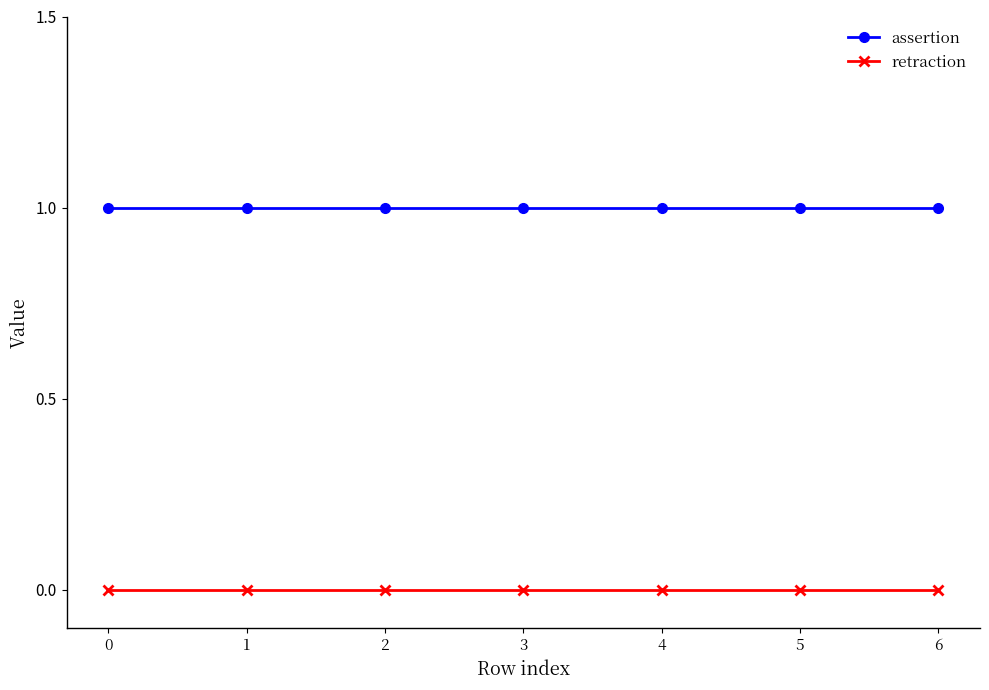

Which series has the largest total across all categories?

assertion